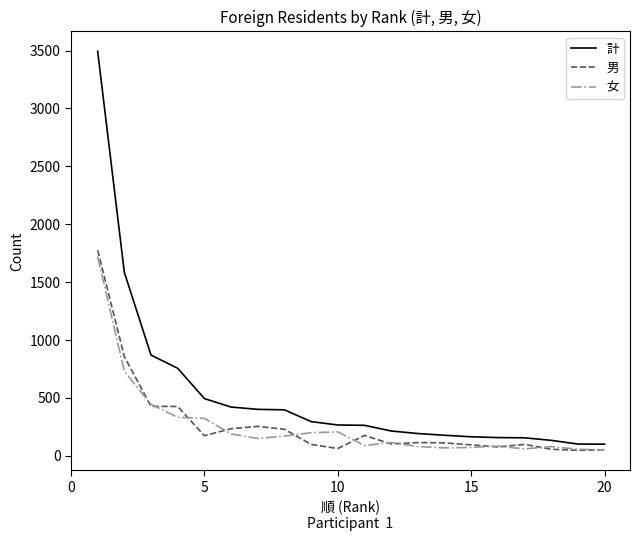

Which series has the largest total across all categories?

計